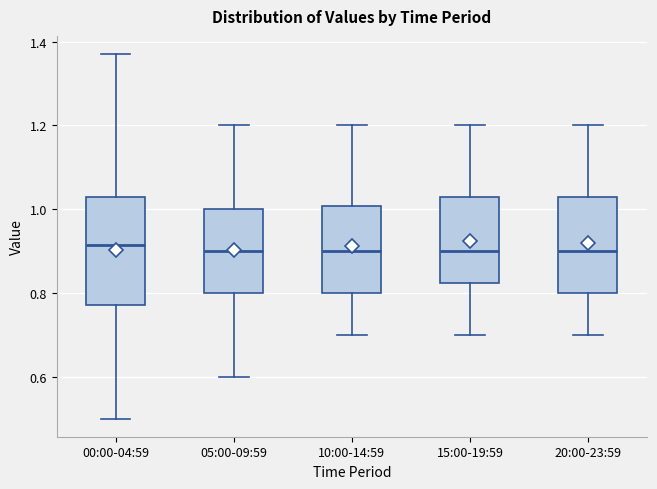

Where does the upper whisker of the box for 00:00-04:59 end on the y-axis? The values are not printed on the chart, so give them approximately, as read against the axis.

1.38